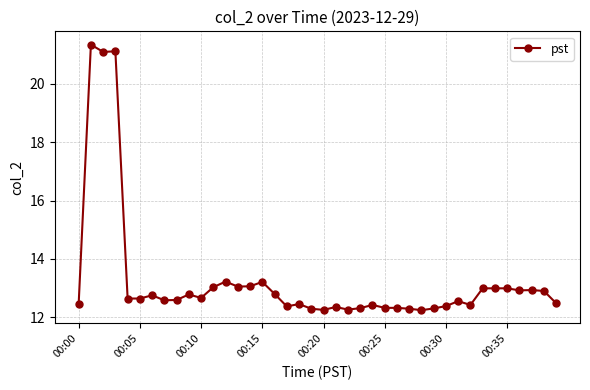

True or false: there are more than 1 points higher than both neighbors.

True